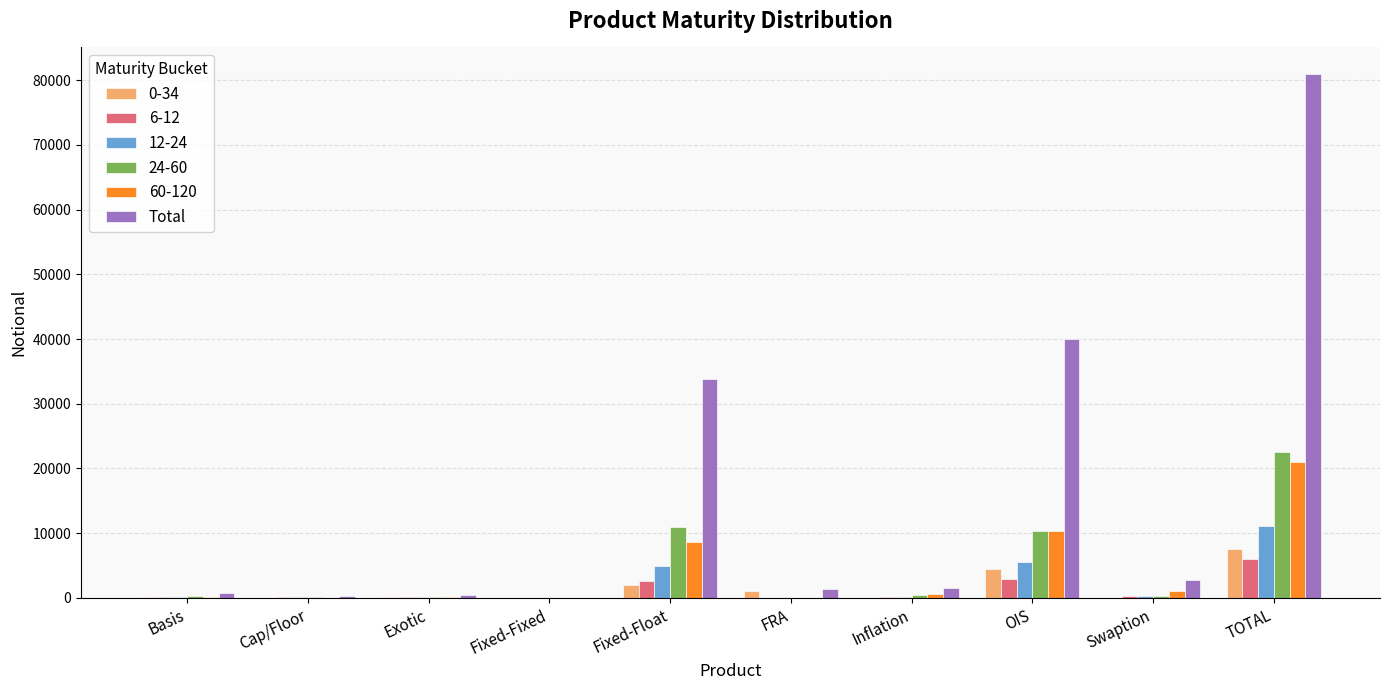

What is the maximum value shown in the chart?

81020